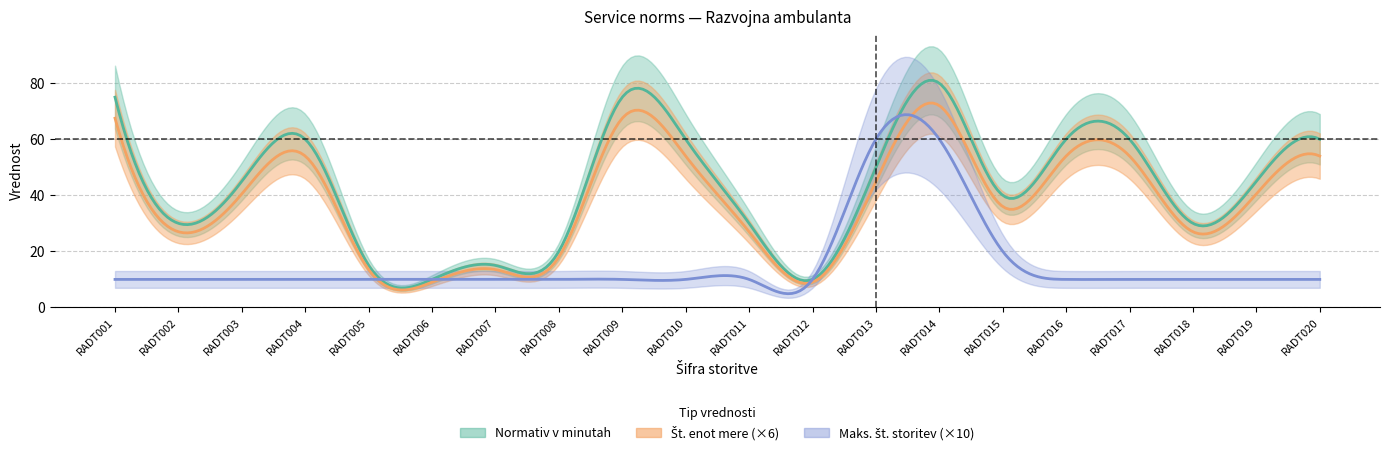

Reading right to left, list all the values displayed in this chart.

Normativ v minutah: RADT020=60.0	RADT019=45.0	RADT018=30.0	RADT017=60.0	RADT016=60.0	RADT015=40.0	RADT014=80.0	RADT013=50.0	RADT012=10.0	RADT011=30.0	RADT010=60.0	RADT009=75.0	RADT008=20.0	RADT007=15.0	RADT006=10.0	RADT005=15.0	RADT004=60.0	RADT003=45.0	RADT002=30.0	RADT001=75.0
St enot mere: RADT020=9.0	RADT019=6.8	RADT018=4.5	RADT017=9.0	RADT016=9.0	RADT015=6.0	RADT014=12.0	RADT013=7.5	RADT012=1.5	RADT011=4.5	RADT010=9.0	RADT009=11.2	RADT008=3.0	RADT007=2.2	RADT006=1.5	RADT005=2.2	RADT004=9.0	RADT003=6.8	RADT002=4.5	RADT001=11.2
Max storitev: RADT020=1.0	RADT019=1.0	RADT018=1.0	RADT017=1.0	RADT016=1.0	RADT015=2.0	RADT014=6.0	RADT013=6.0	RADT012=1.0	RADT011=1.0	RADT010=1.0	RADT009=1.0	RADT008=1.0	RADT007=1.0	RADT006=1.0	RADT005=1.0	RADT004=1.0	RADT003=1.0	RADT002=1.0	RADT001=1.0